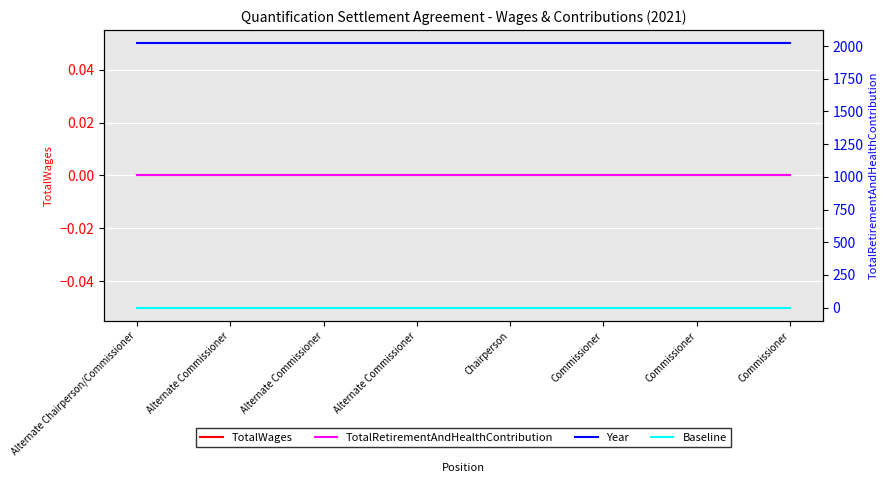

Which category has the highest value in the Baseline series?

Alternate Chairperson/Commissioner